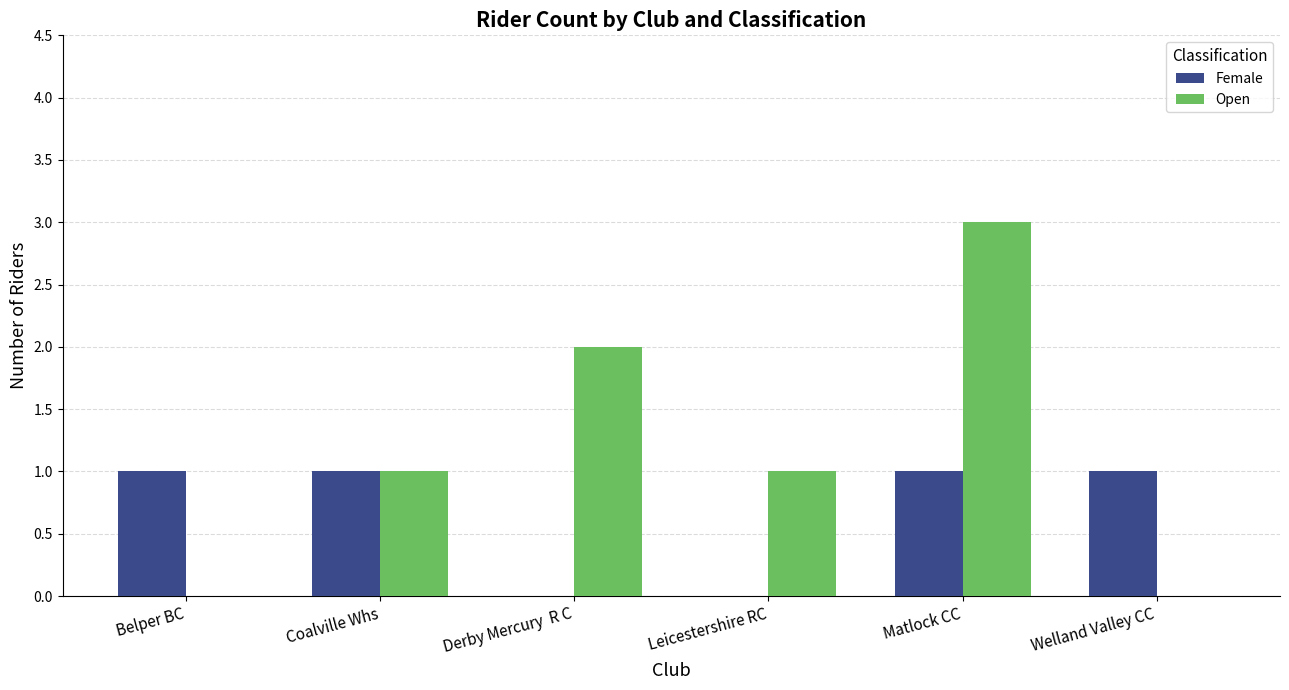

Which series changed the most between Coalville Whs and Welland Valley CC?

Open